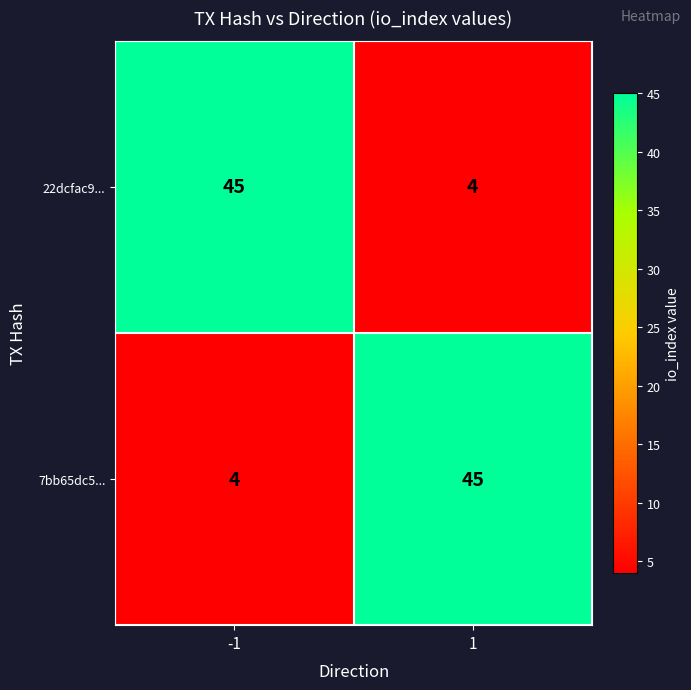

What is the maximum value shown in the chart?

45